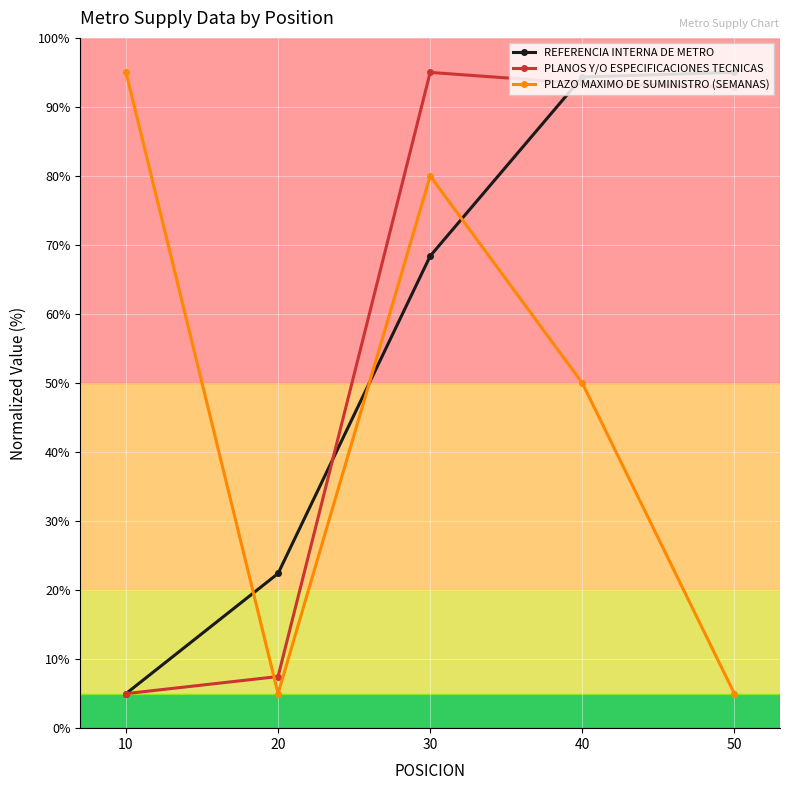

What is the difference between the maximum and second lowest values in the REFERENCIA INTERNA DE METRO series?

72.6